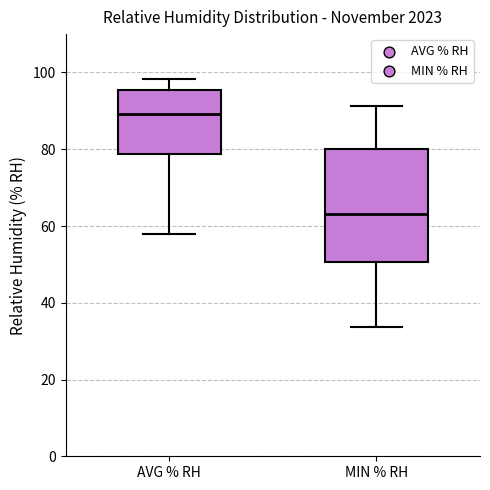

Reading left to right, read every box against the y-axis: the position of its median line, the range the box covers, and the ends of its whiskers. The values are not printed on the chart, so give them approximately, as read against the axis.

AVG % RH: median 90, box 78 to 96, whiskers 58 to 98
MIN % RH: median 64, box 50 to 80, whiskers 34 to 92